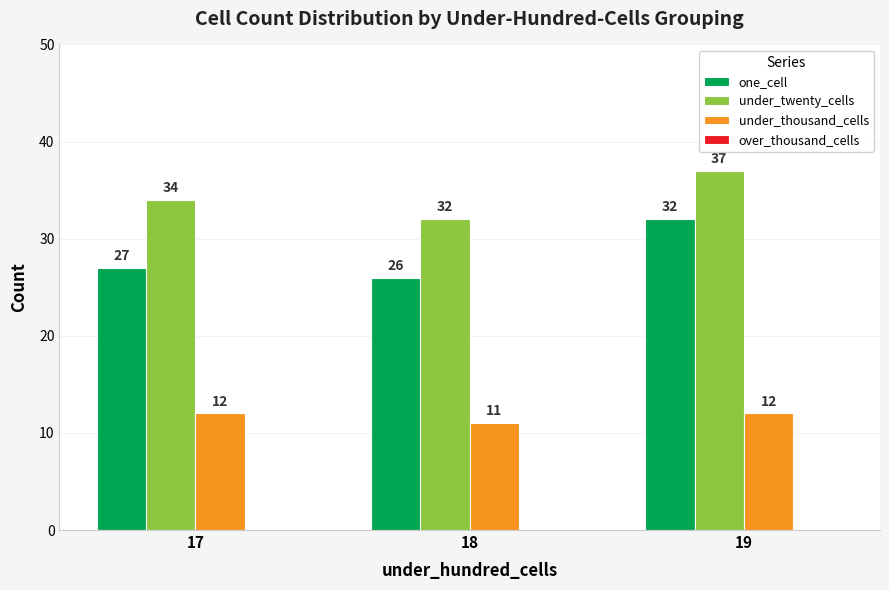

Reading left to right, what are all the values shown in this chart?

one_cell: 17=27	18=26	19=32
under_twenty_cells: 17=34	18=32	19=37
under_thousand_cells: 17=12	18=11	19=12